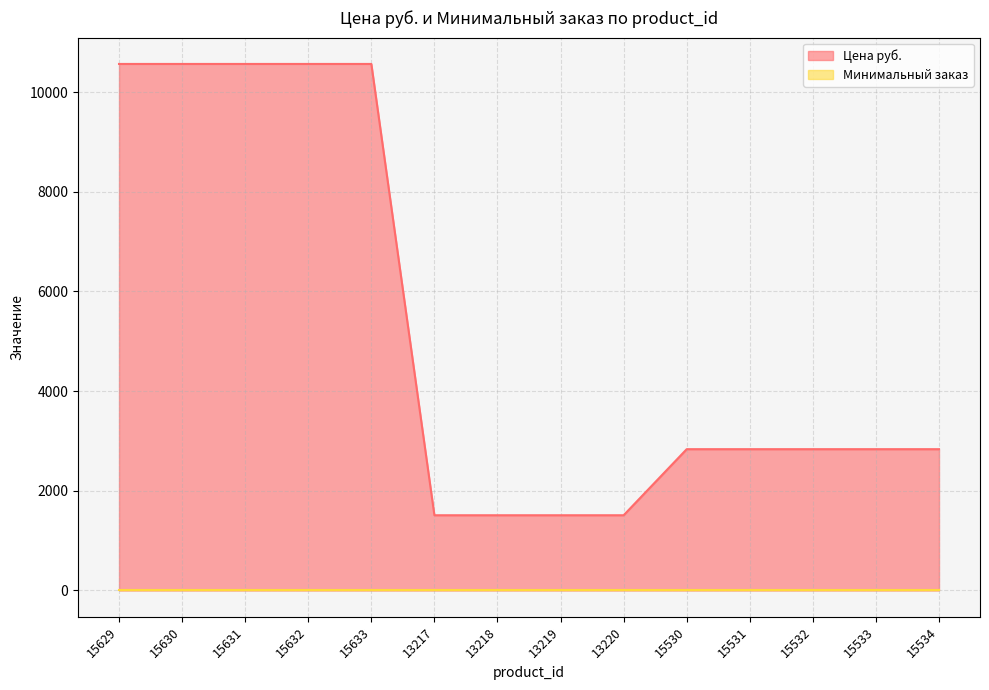

Reading left to right, what are all the values shown in this chart?

15629=10565	15630=10565	15631=10565	15632=10565	15633=10565	13217=1509	13218=1509	13219=1509	13220=1509	15530=2835	15531=2835	15532=2835	15533=2835	15534=2835